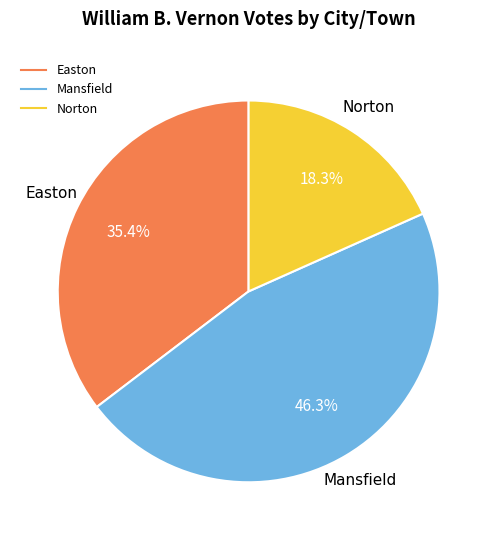

Which has a higher value, Norton or Mansfield?

Mansfield